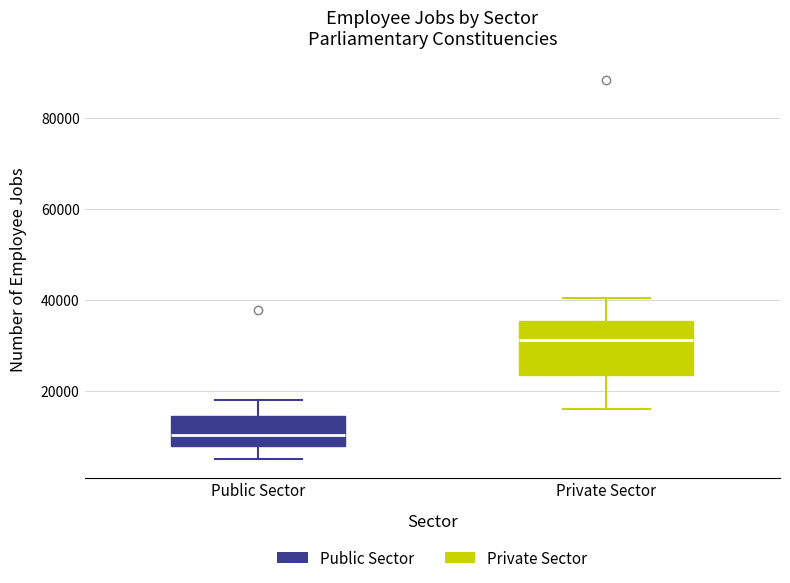

Which box's median line is the highest?

Private Sector